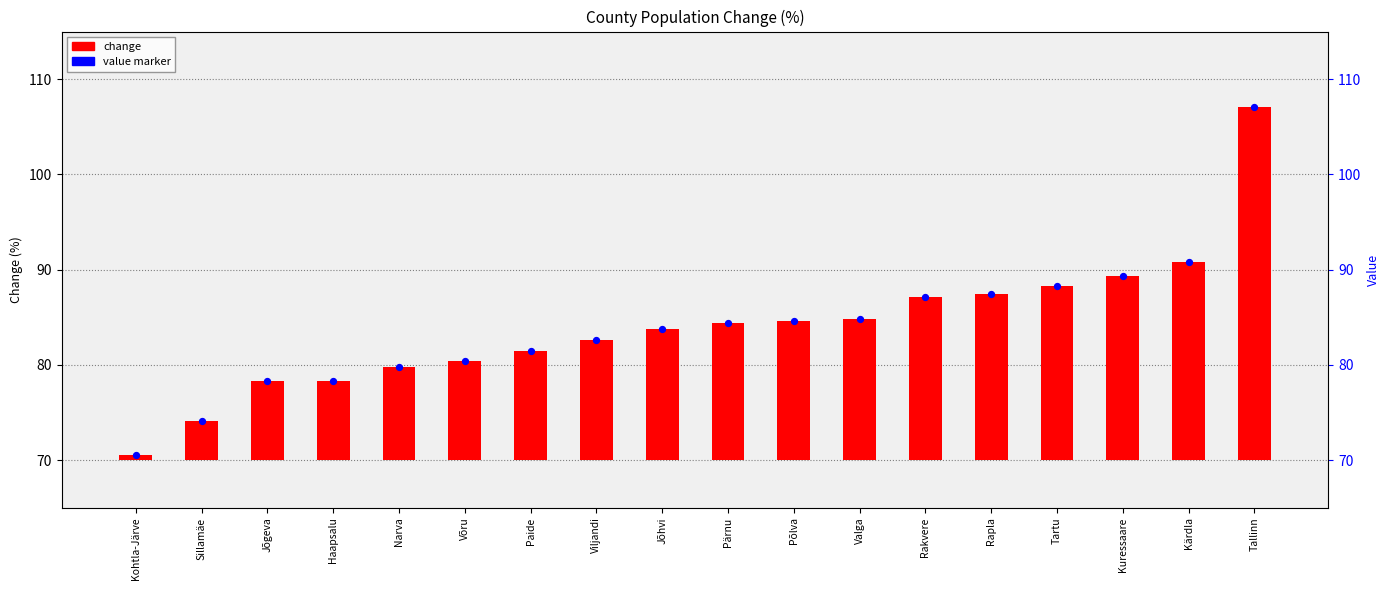

Which series has the largest Y range (max minus min)?

change